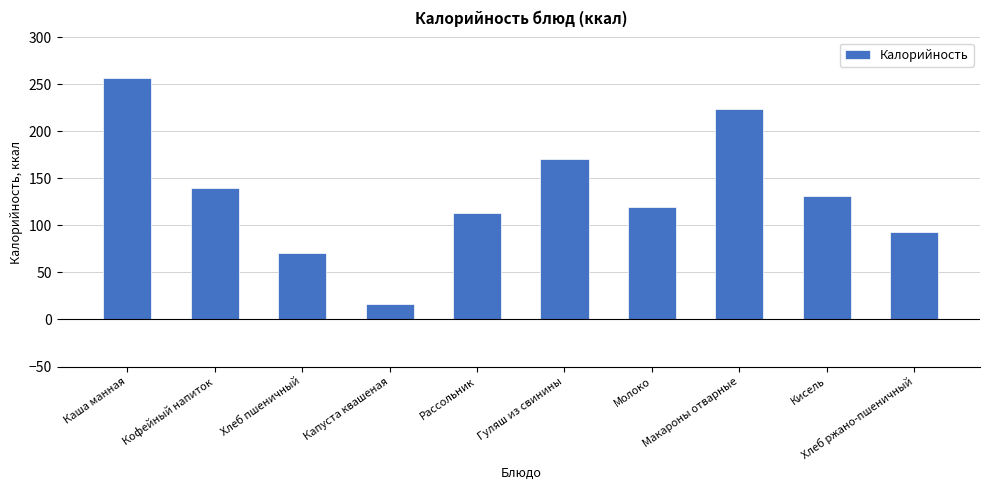

What is the average value?

133.6